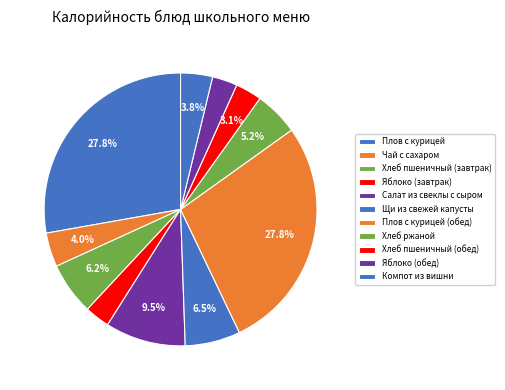

To the nearest percent, what is the difference between the Хлеб ржаной and Хлеб пшеничный (завтрак) slice percentages?

1%